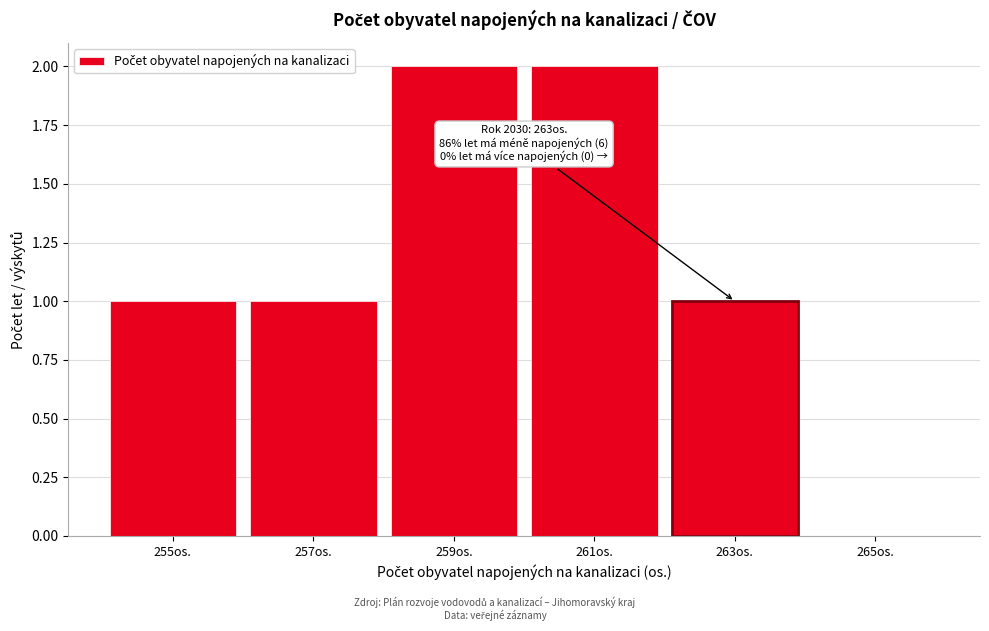

Reading right to left, list all the values displayed in this chart.

265os.=0	263os.=1	261os.=2	259os.=2	257os.=1	255os.=1